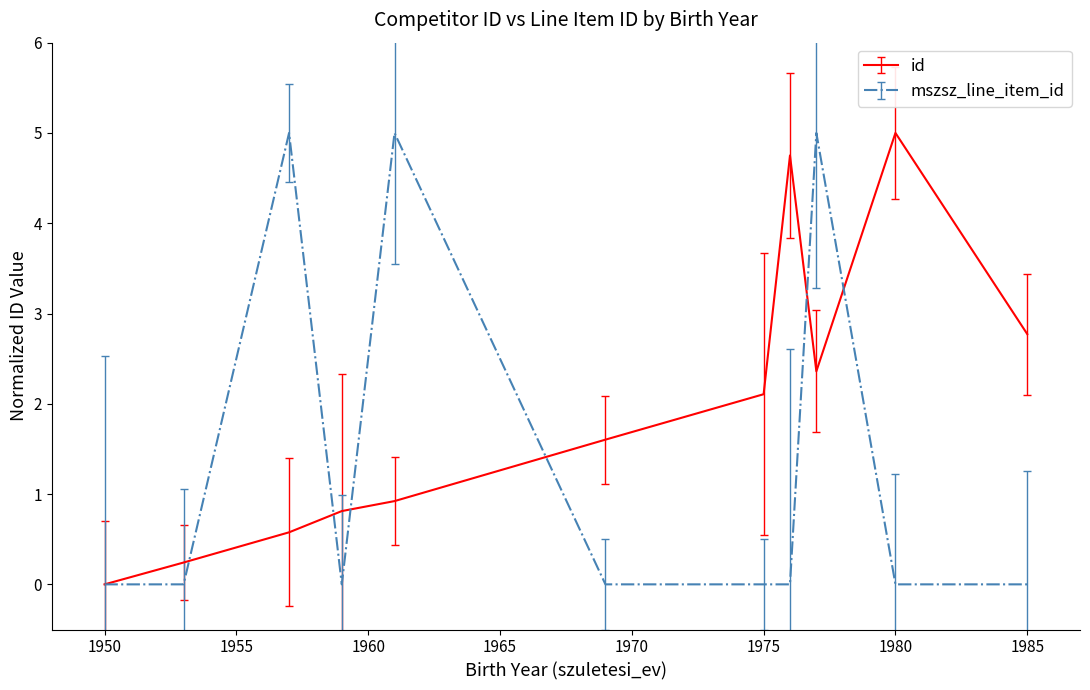

List the series in order of their overall mean, lowest first.

mszsz_line_item_id, id